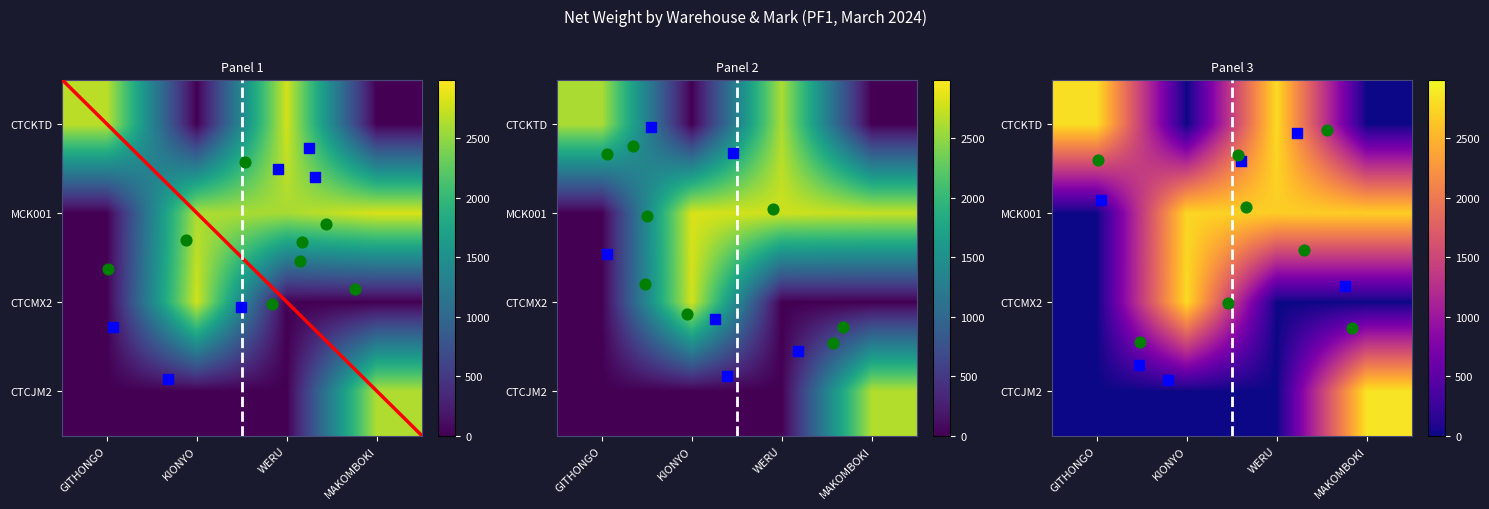

Reading right to left, list all the values displayed in this chart.

CTCKTD: MAKOMBOKI=0.0	WERU=2620.3	KIONYO=0.0	GITHONGO=2615.3
MCK001: MAKOMBOKI=2695.3	WERU=2691.1	KIONYO=2749.7	GITHONGO=0.0
CTCMX2: MAKOMBOKI=0.0	WERU=0.0	KIONYO=2776.6	GITHONGO=0.0
CTCJM2: MAKOMBOKI=2633.9	WERU=0.0	KIONYO=0.0	GITHONGO=0.0